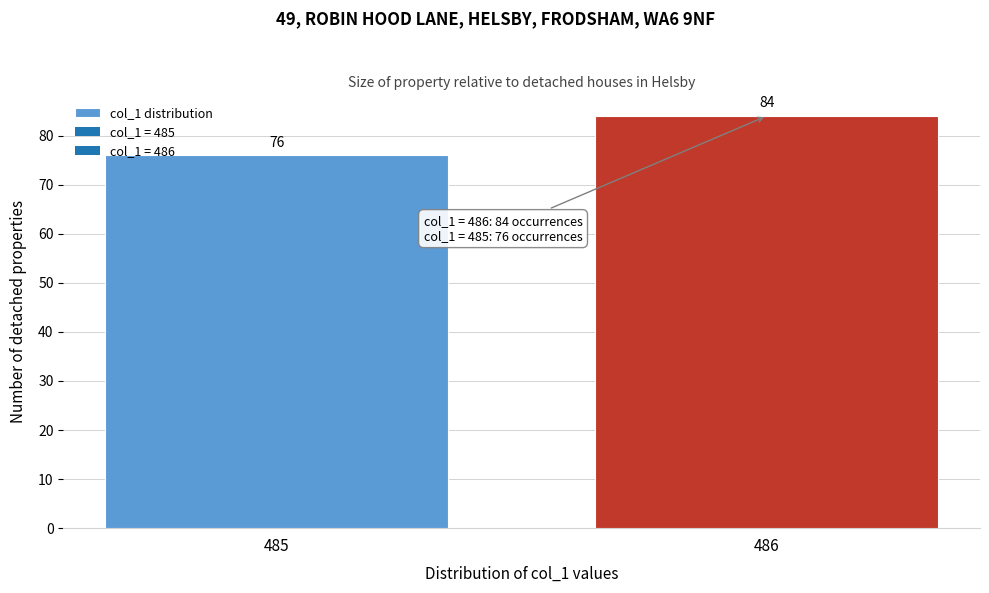

Reading left to right, extract all data points from this chart.

76	84